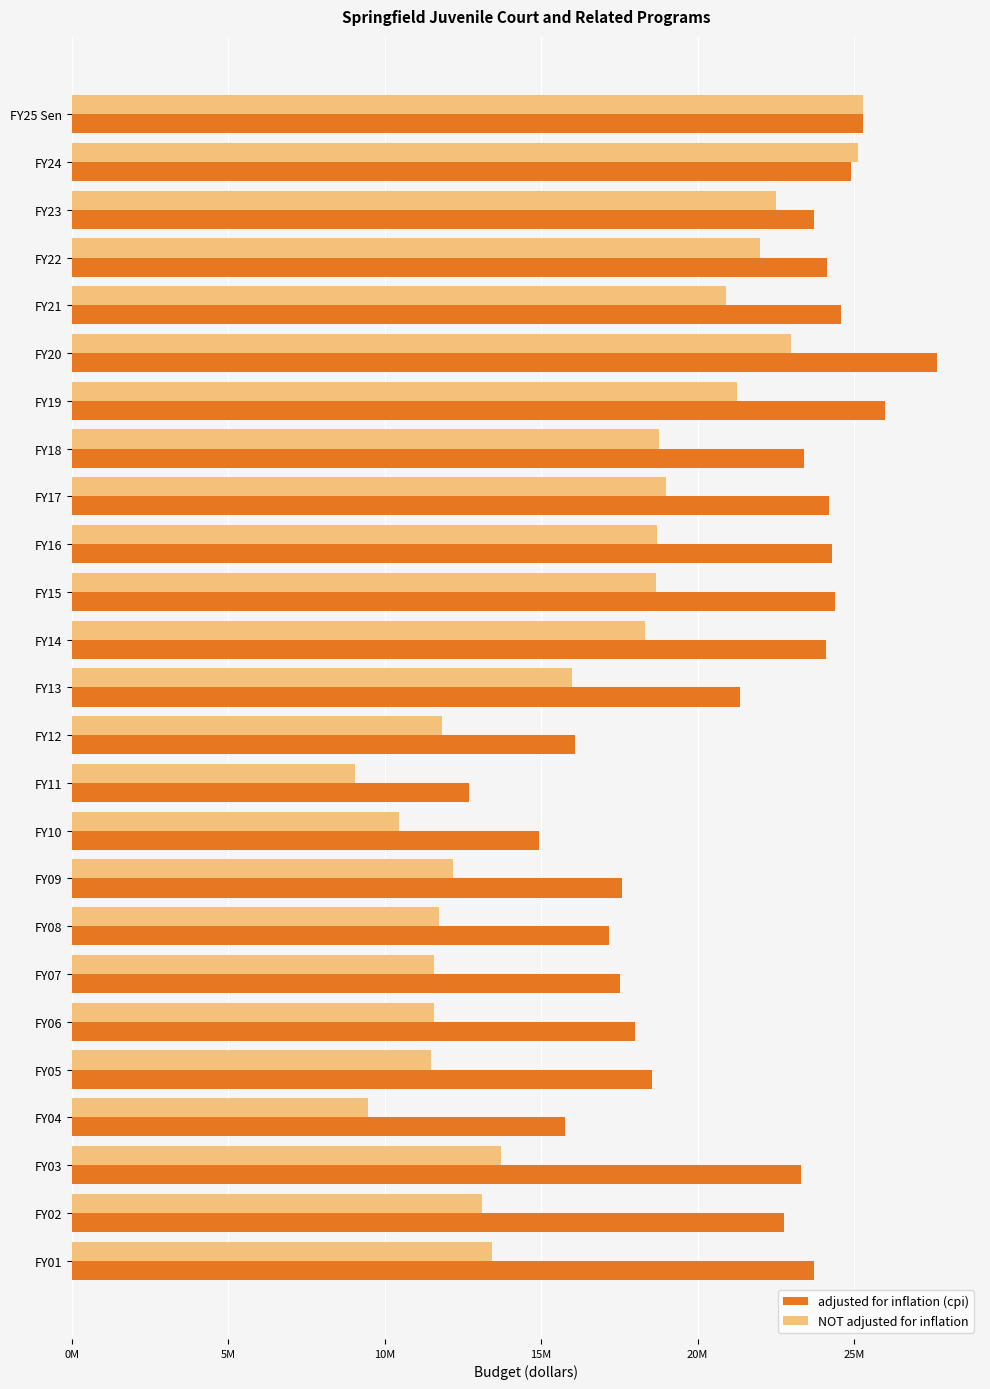

What are all the series names shown in the legend?

adjusted for inflation (cpi), NOT adjusted for inflation